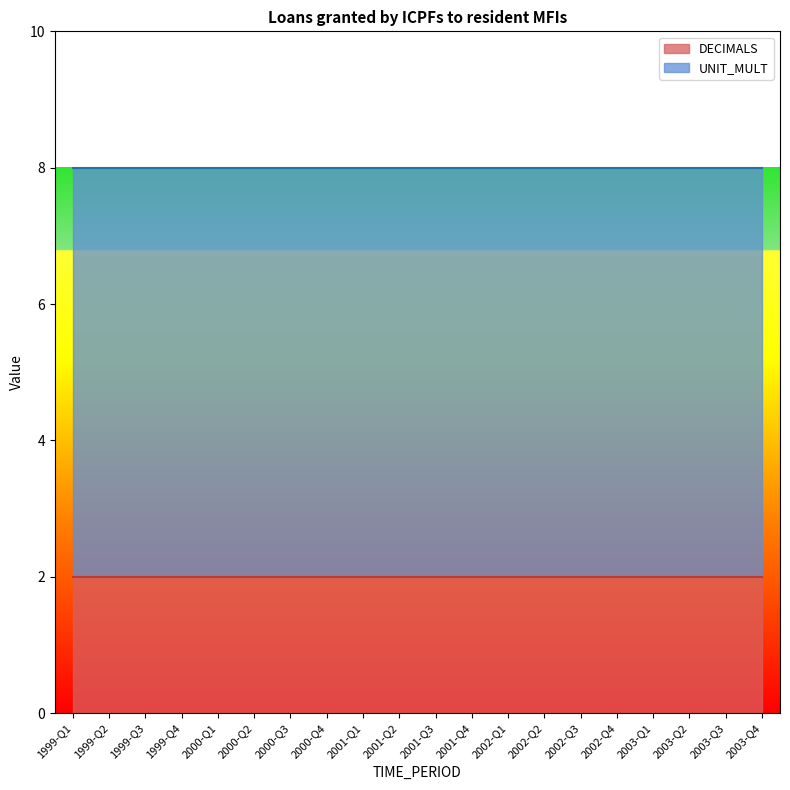

At which label does DECIMALS reach its peak?

1999-Q1